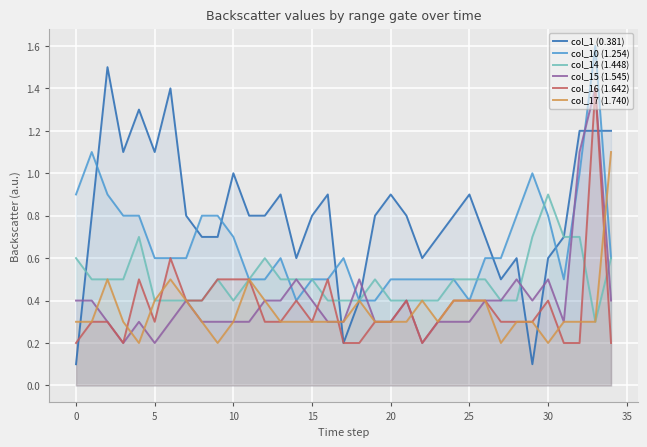

Which series ends up on top after the final intersection of col_1 (0.381) and col_17 (1.740)?

col_1 (0.381)